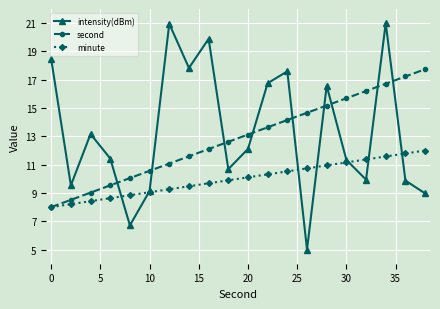

What is the value of the minute point at the 14th from the left?

10.7